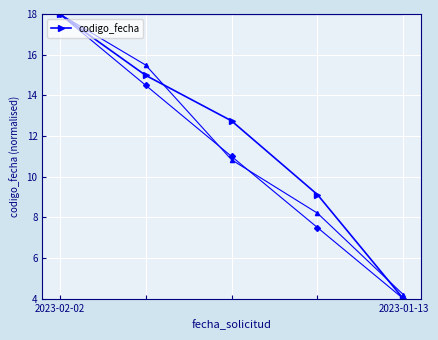

At which label does codigo_fecha reach its minimum?

2023-01-13